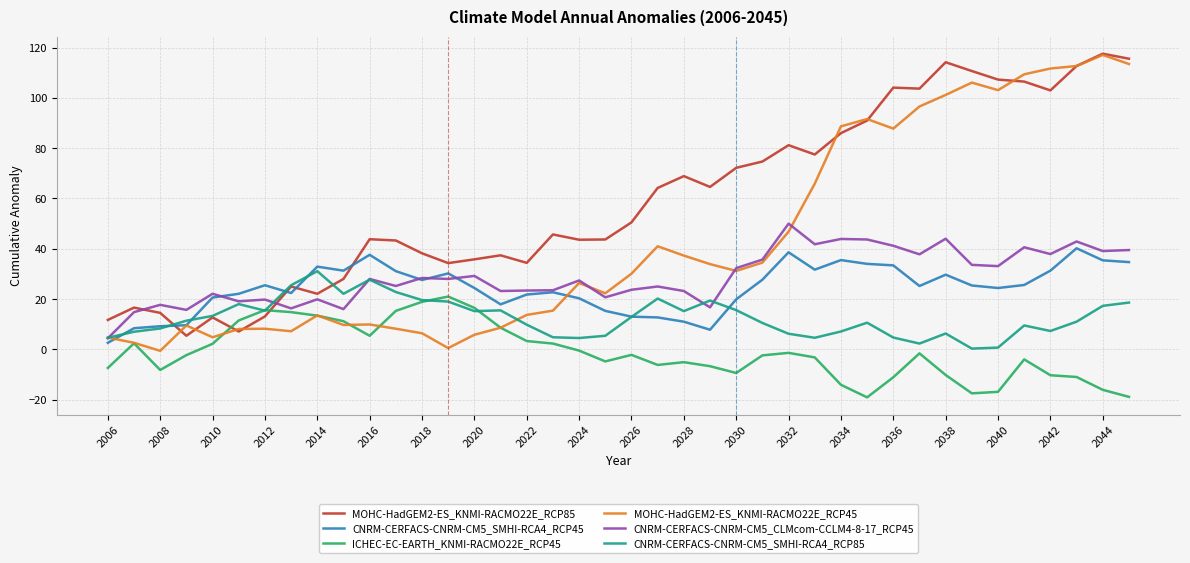

What is the maximum value shown in the chart?

117.6